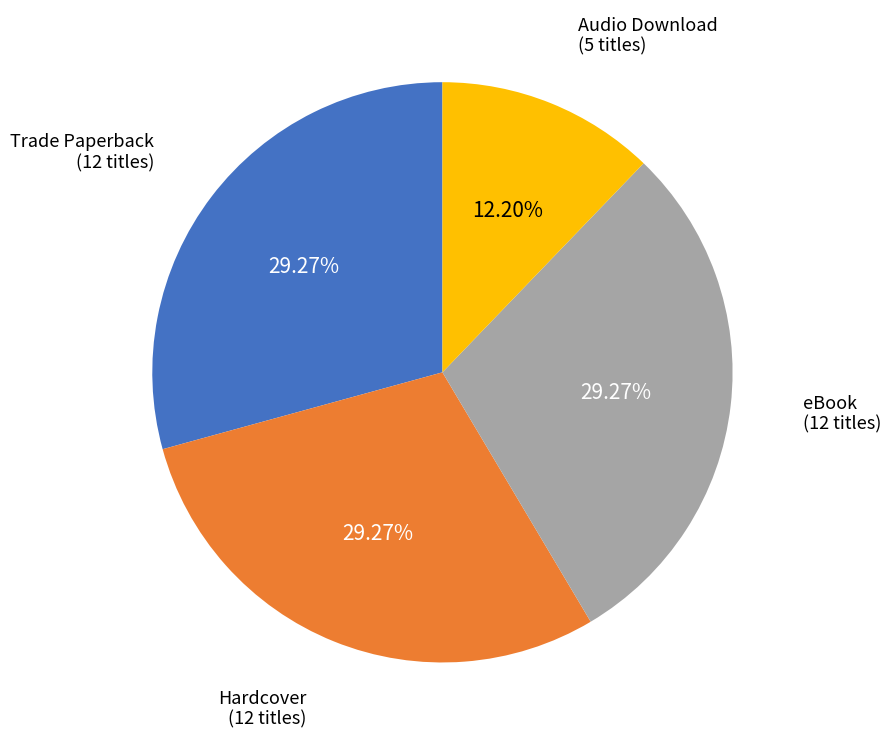

Is there any slice that represents more than half of the pie?

No